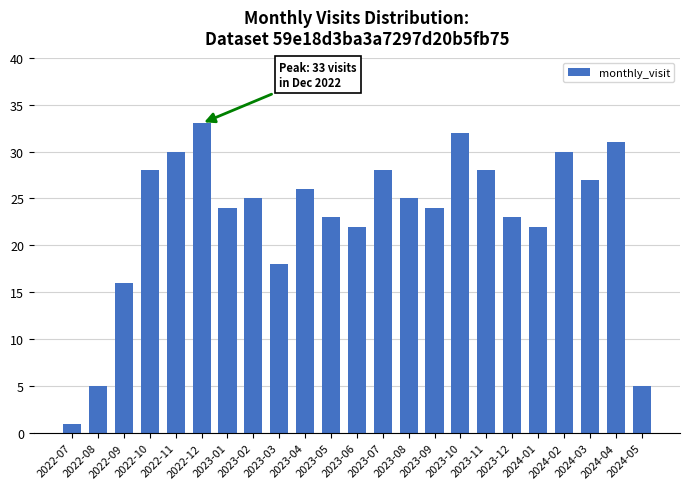

What is the change in value from 2023-03 to 2024-02?

+12